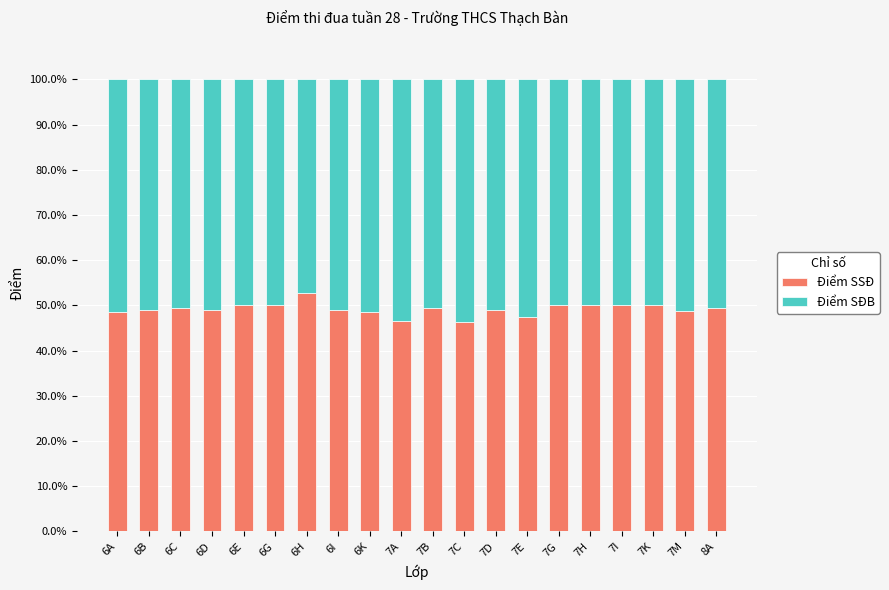

At which label does Điểm SSĐ reach its peak?

6H